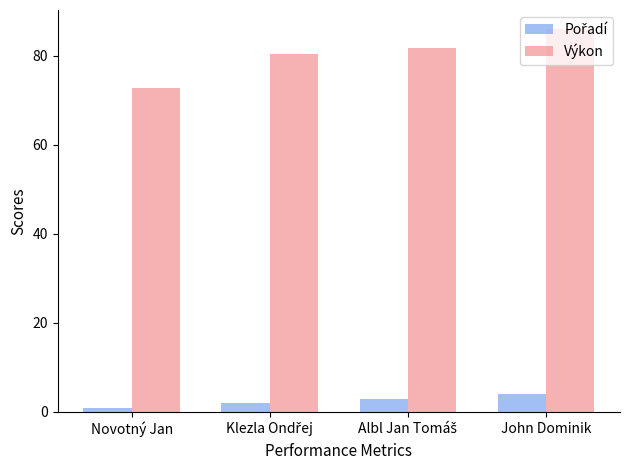

How many distinct data groups are displayed?

2